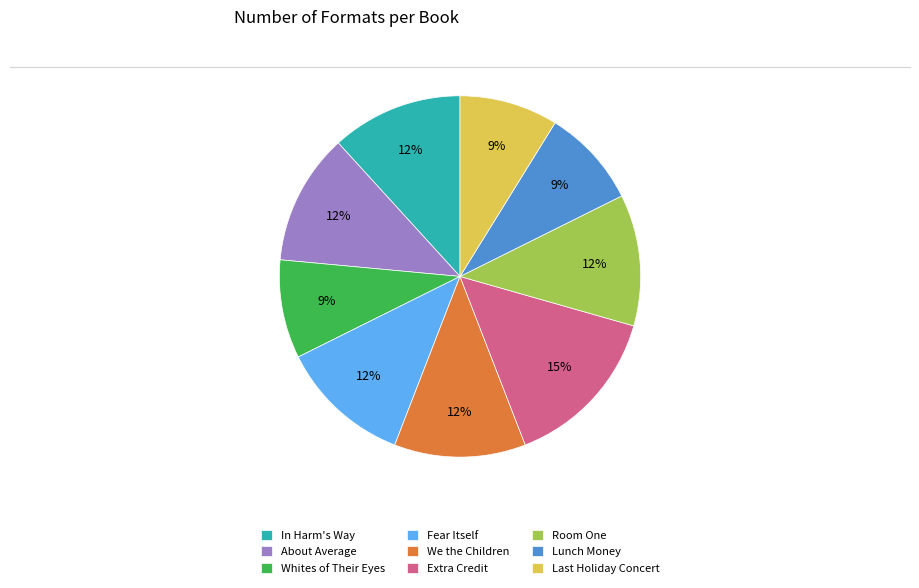

Is the sum of Room One and Fear Itself greater than half?

No